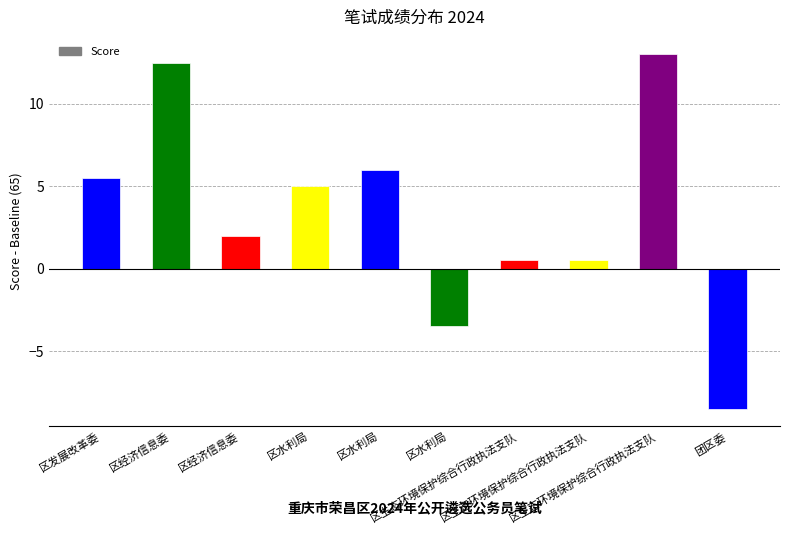

Where does the data first go above 5?

区发展改革委